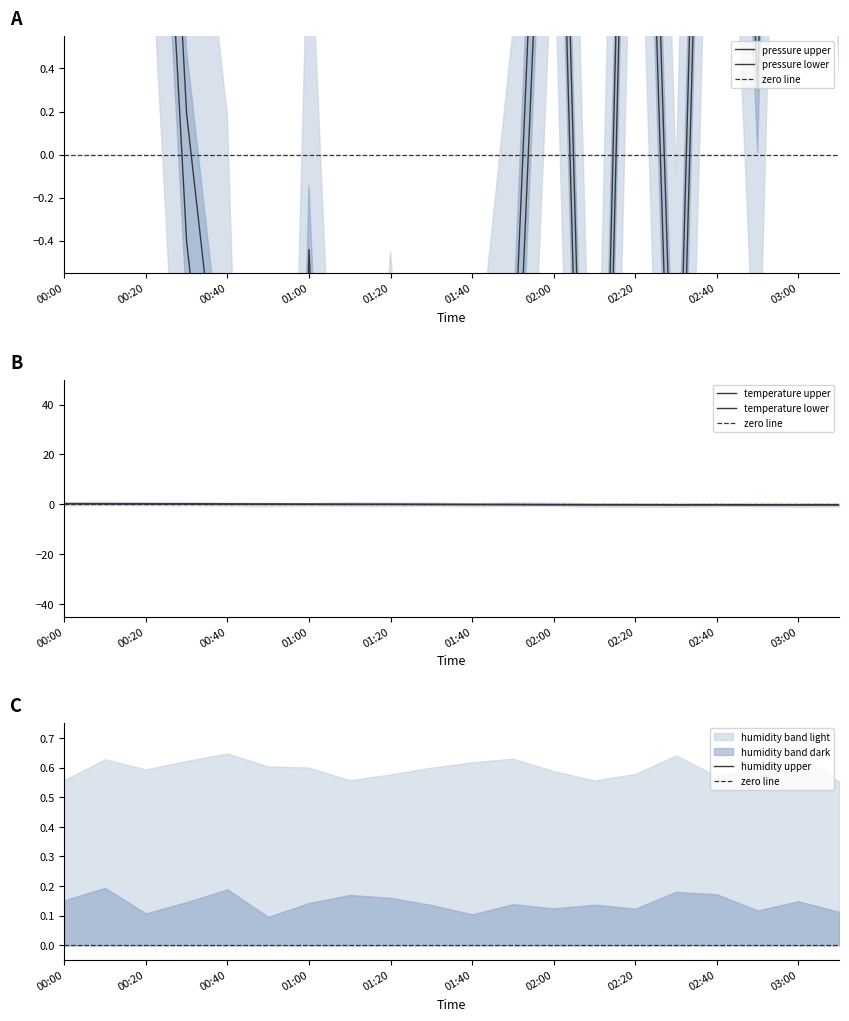

Which series has the largest total across all categories?

pressure